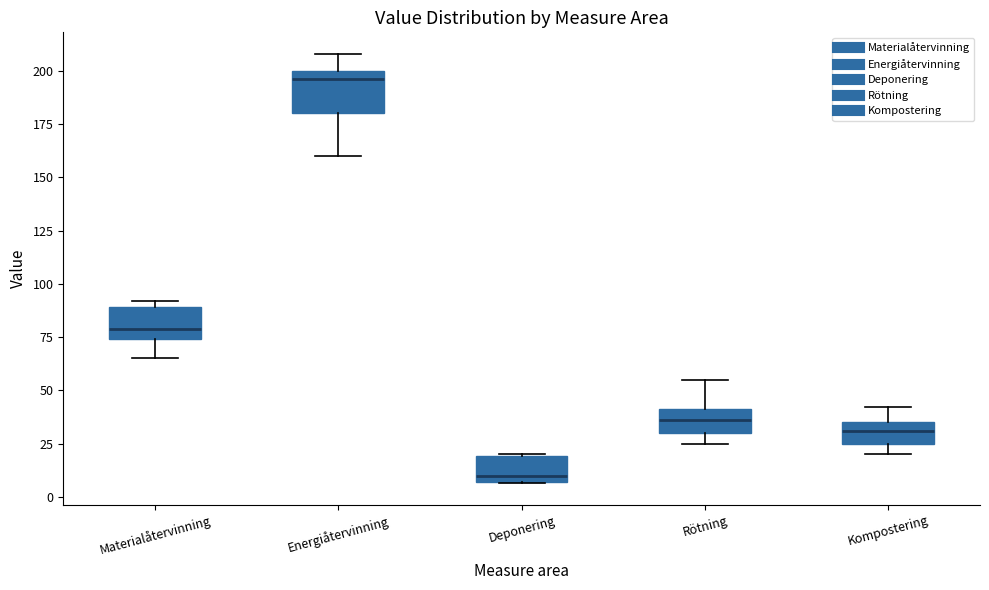

Where is the upper edge of the box for Materialåtervinning on the y-axis? The values are not printed on the chart, so give them approximately, as read against the axis.

90